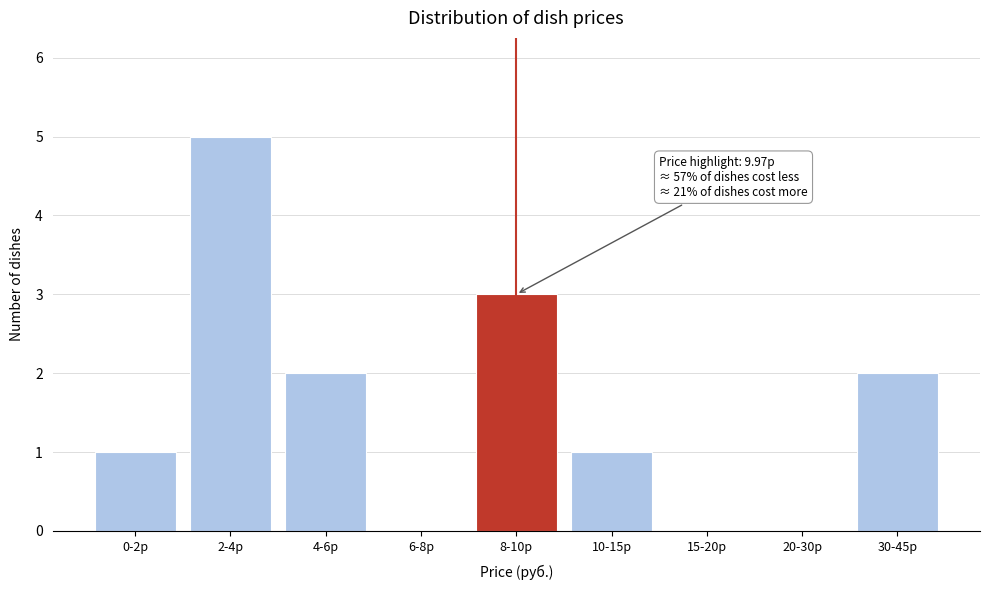

Reading left to right, transcribe all the data shown in this chart.

0-2р=1	2-4р=5	4-6р=2	6-8р=0	8-10р=3	10-15р=1	15-20р=0	20-30р=0	30-45р=2